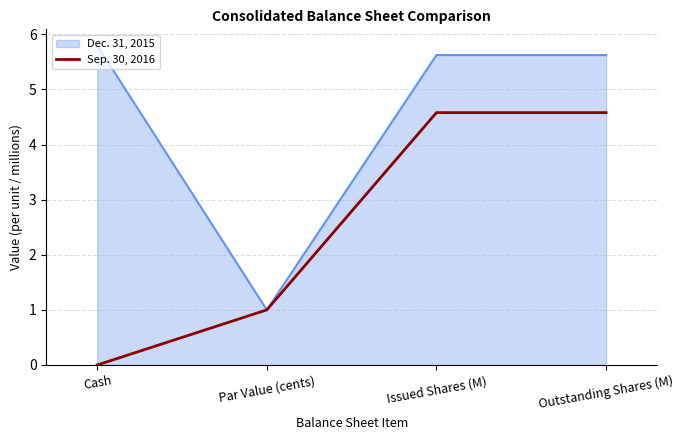

Rank the series at Issued Shares (M) from highest to lowest value.

Dec. 31, 2015, Sep. 30, 2016